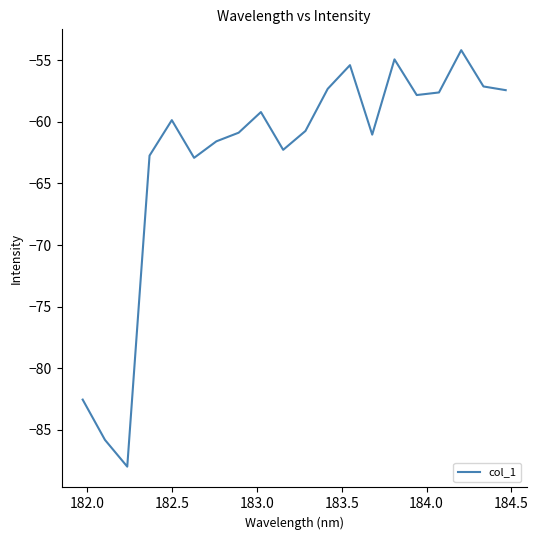

Does the chart display data point markers on the line(s)?

No